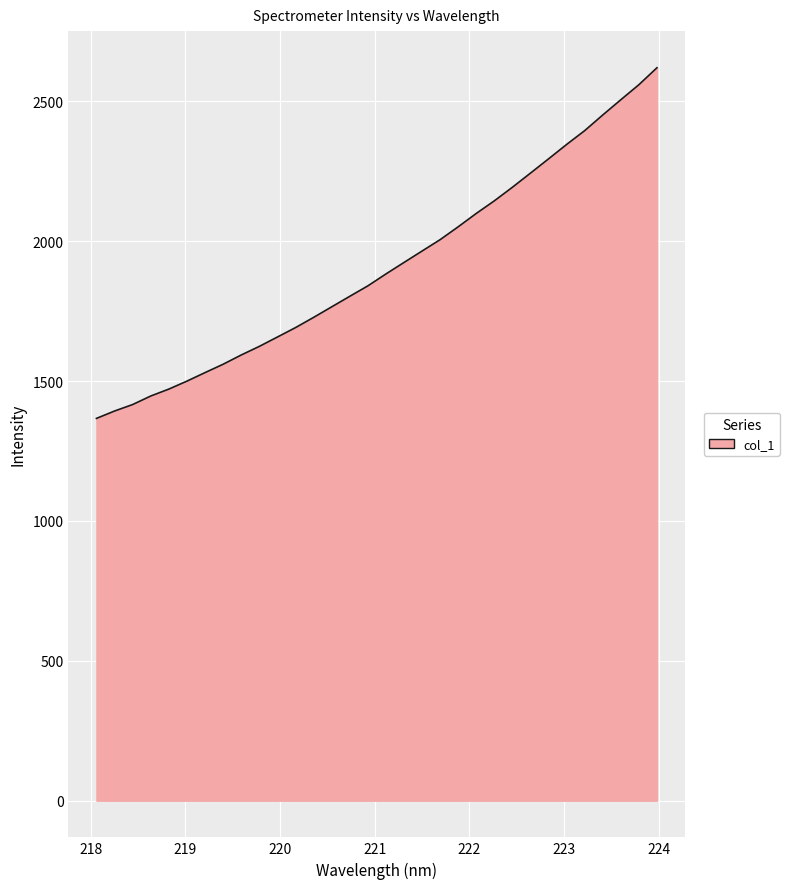

Does the chart display data point markers on the line(s)?

No